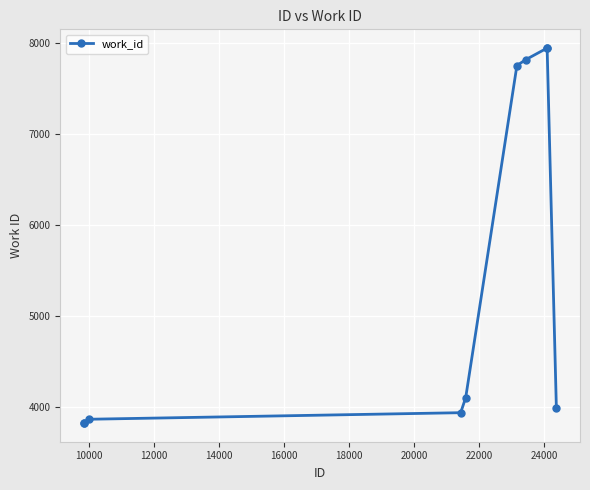

What is the value of the 1st point from the left?

3825